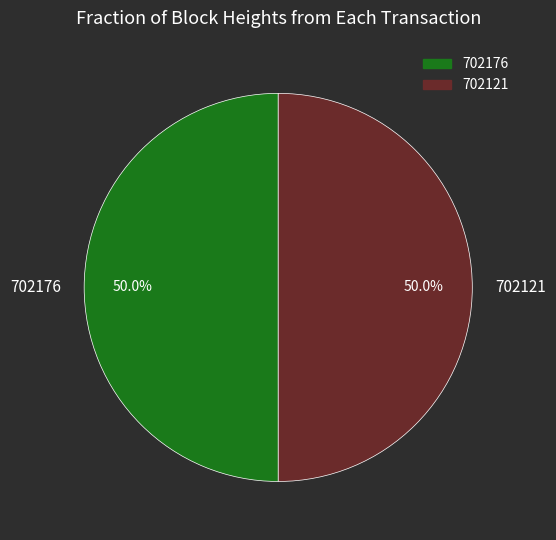

How much of the chart is everything except 702121?

50.0%